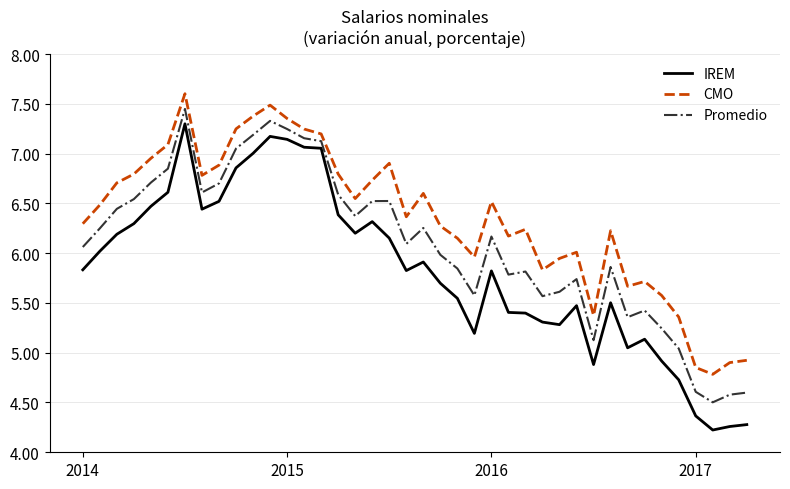

Which series has the largest range (max minus min)?

IREM